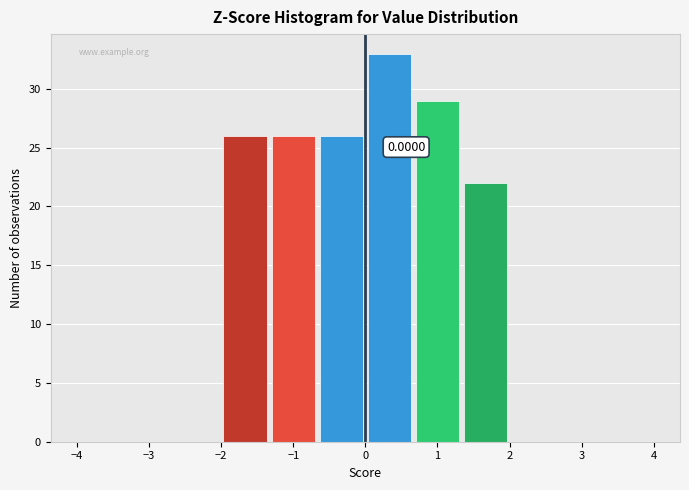

Over which range of the x-axis is the bar tallest?

0.0 to 0.7